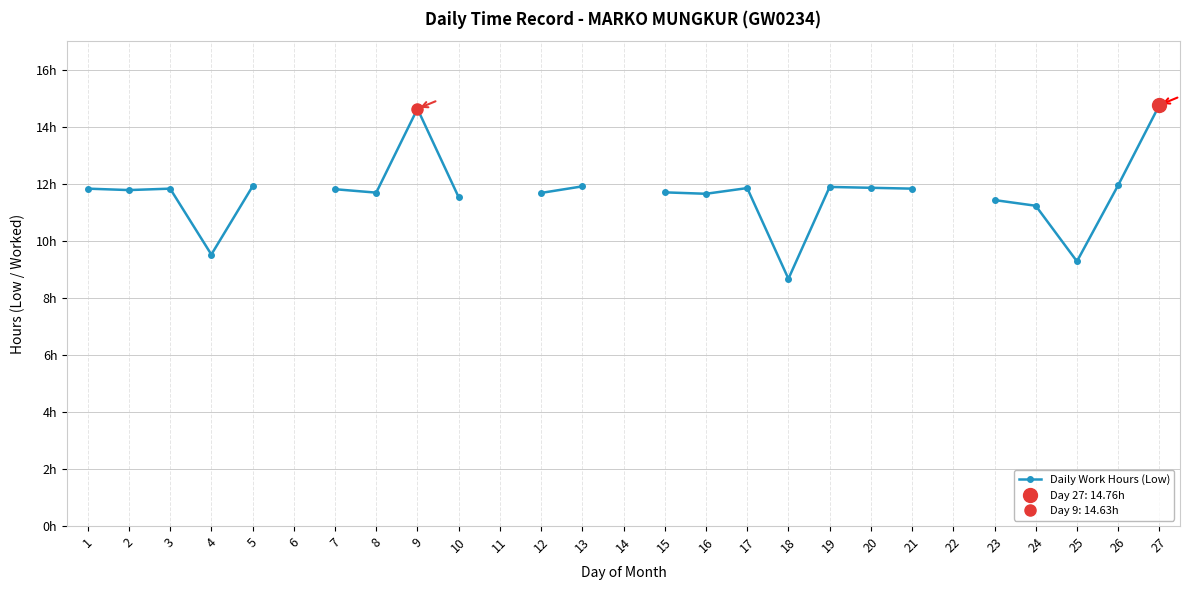

What is the difference between the maximum and minimum values?

6.1